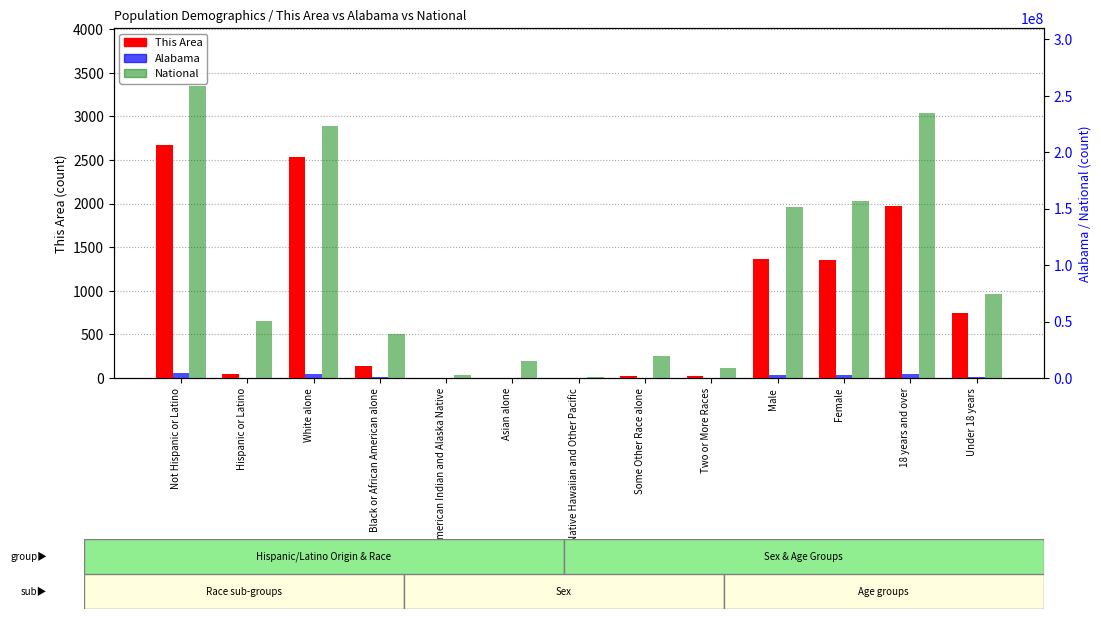

What are all the series names shown in the legend?

This Area, Alabama, National